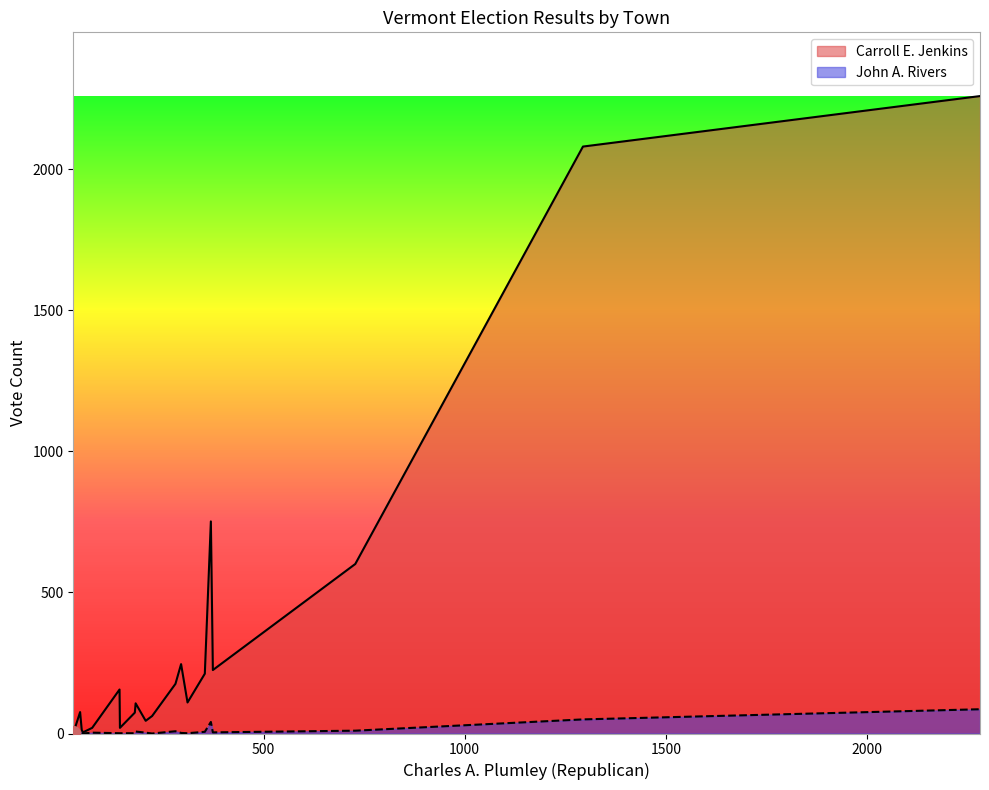

True or false: Carroll E. Jenkins and John A. Rivers intersect in this chart.

False